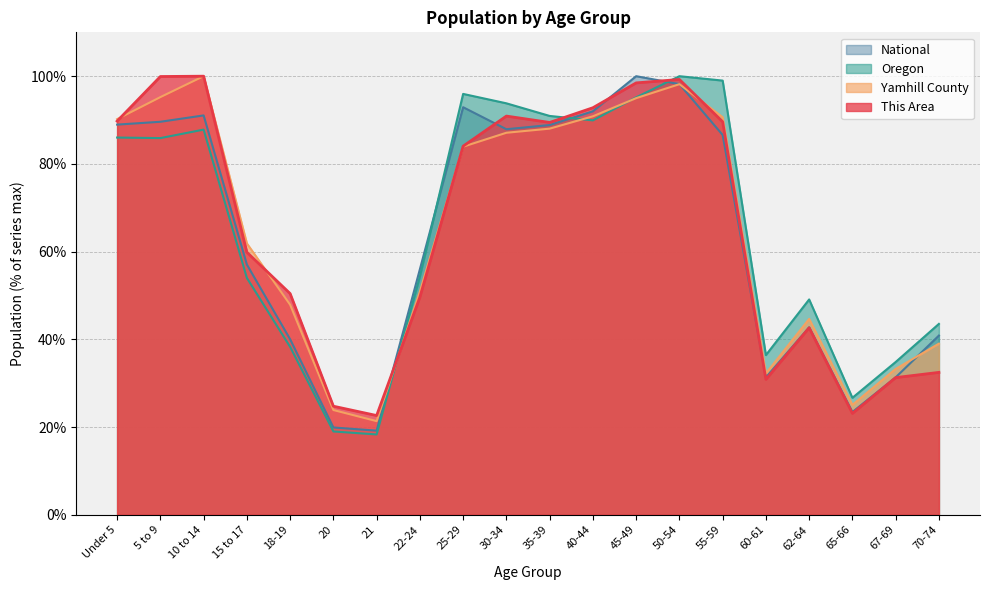

At which category does the chart reach its minimum across all series?

21